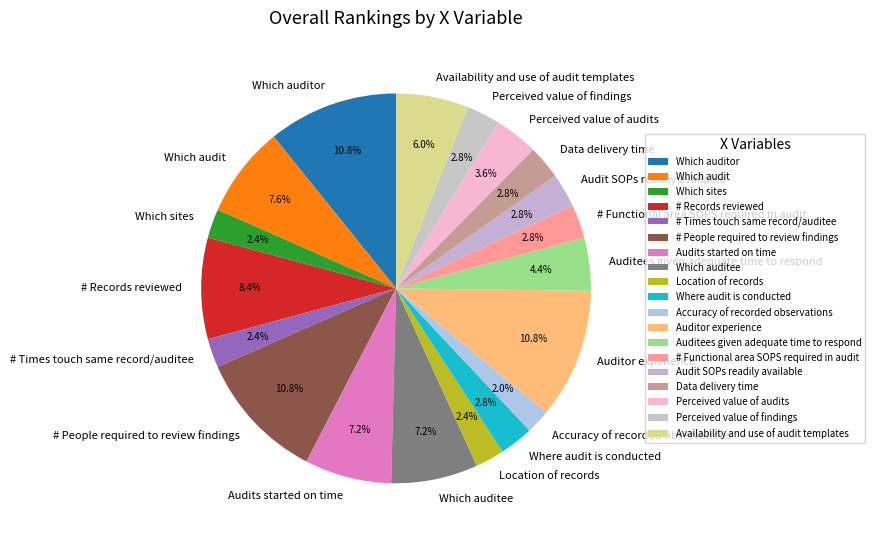

To the nearest percent, what portion does Which auditee represent?

7%